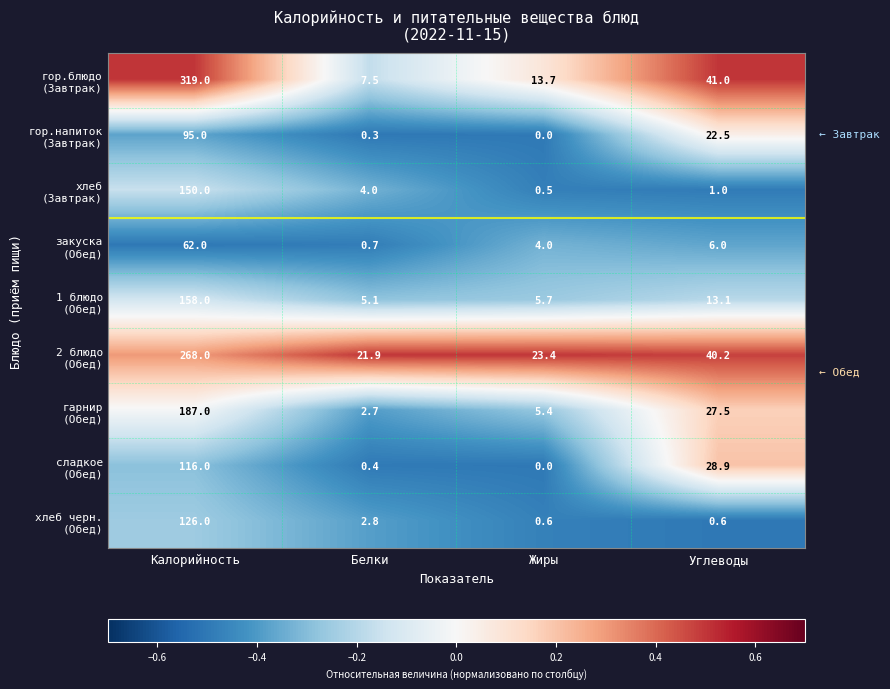

Which label corresponds to the smallest value in the chart?

Жиры